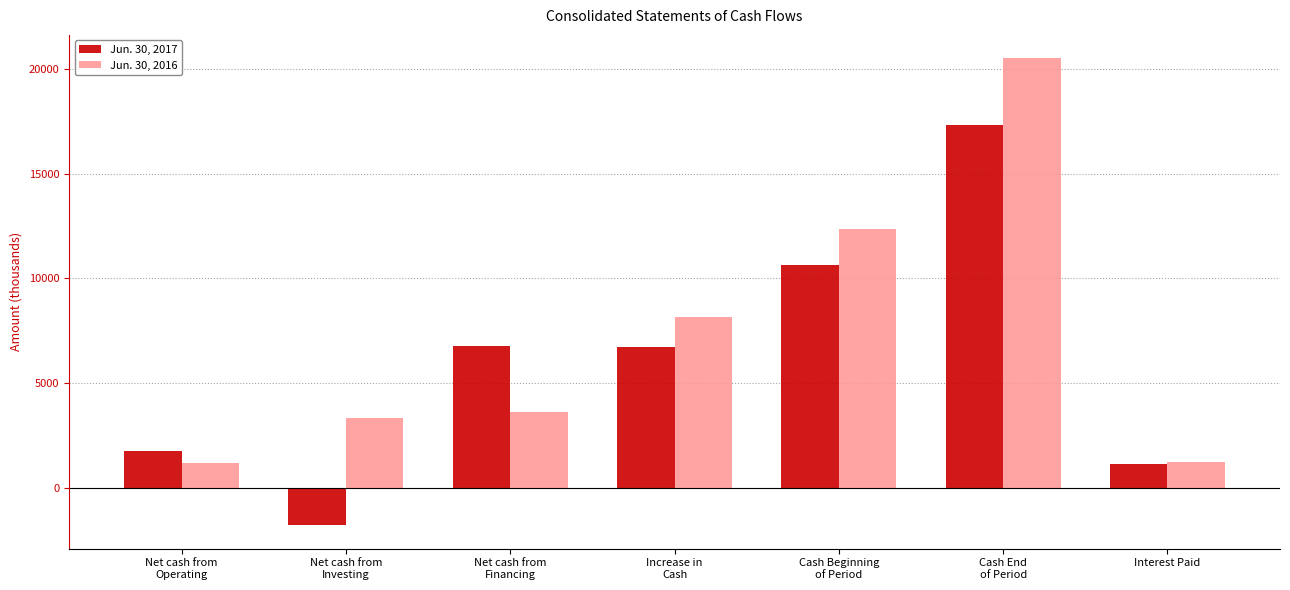

Rank the series at Cash Beginning
of Period from lowest to highest value.

Jun. 30, 2017, Jun. 30, 2016